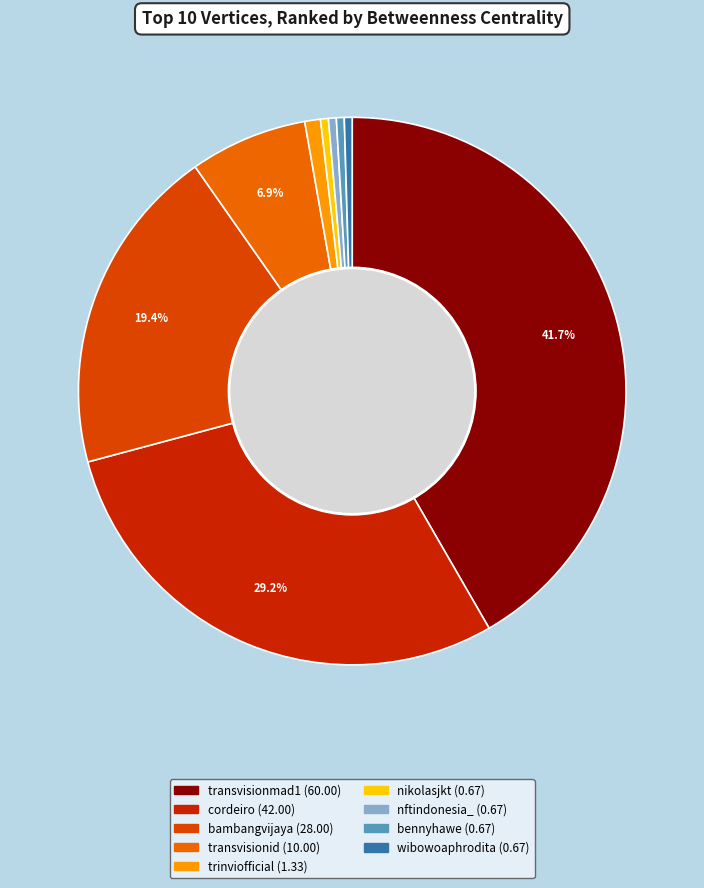

Is trinviofficial the majority of the pie?

No